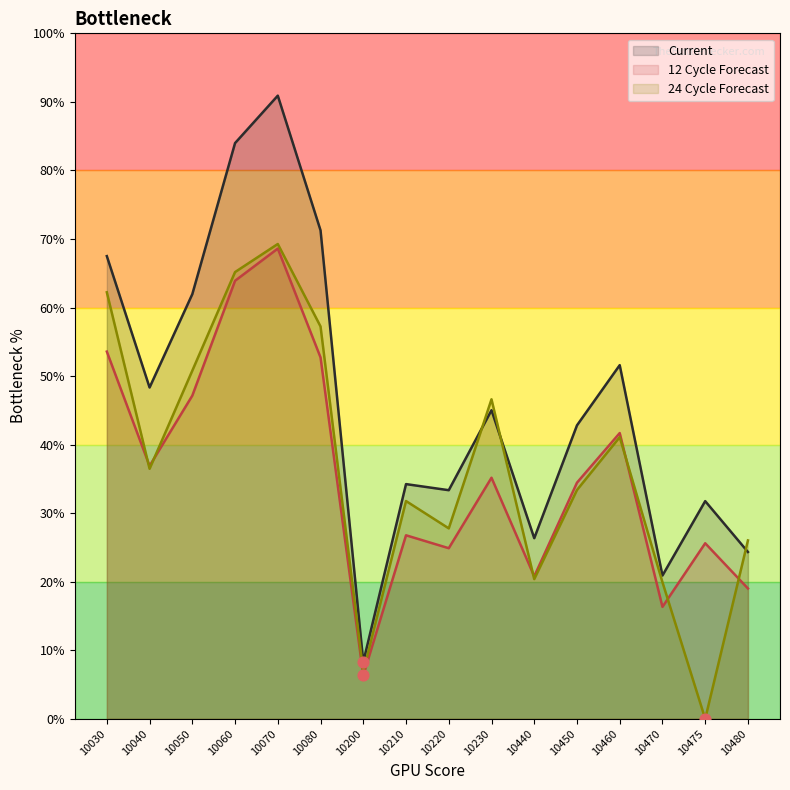

What are all the series names shown in the legend?

Current, 12 Cycle Forecast, 24 Cycle Forecast